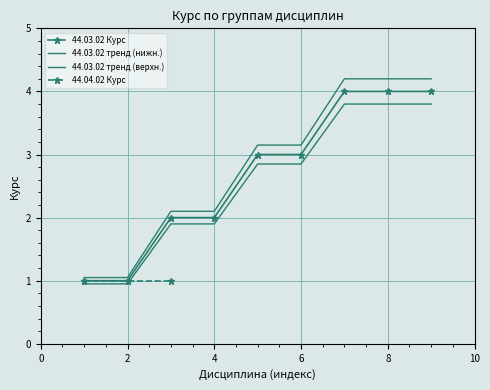

What is the value of the 8th point from the left?

4